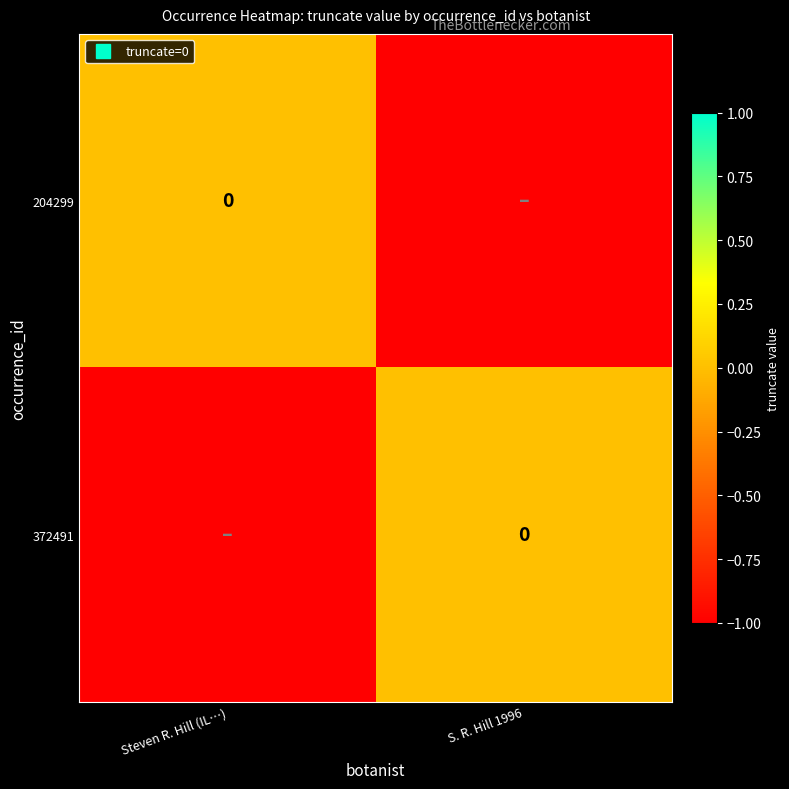

Is it true that 204299 equals 0 at Steven R. Hill (IL…)?

True